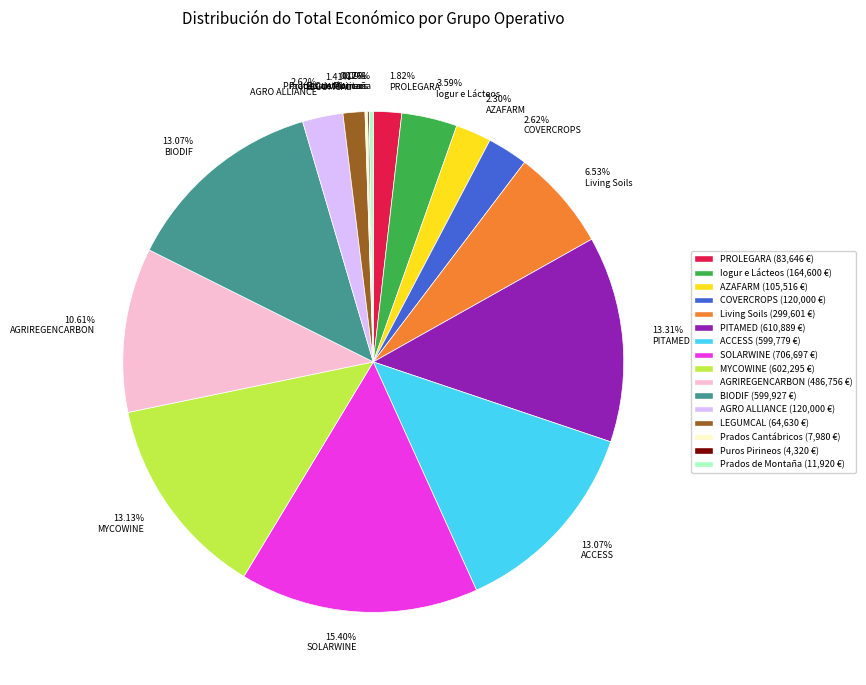

Does SOLARWINE represent more than half of the total?

No